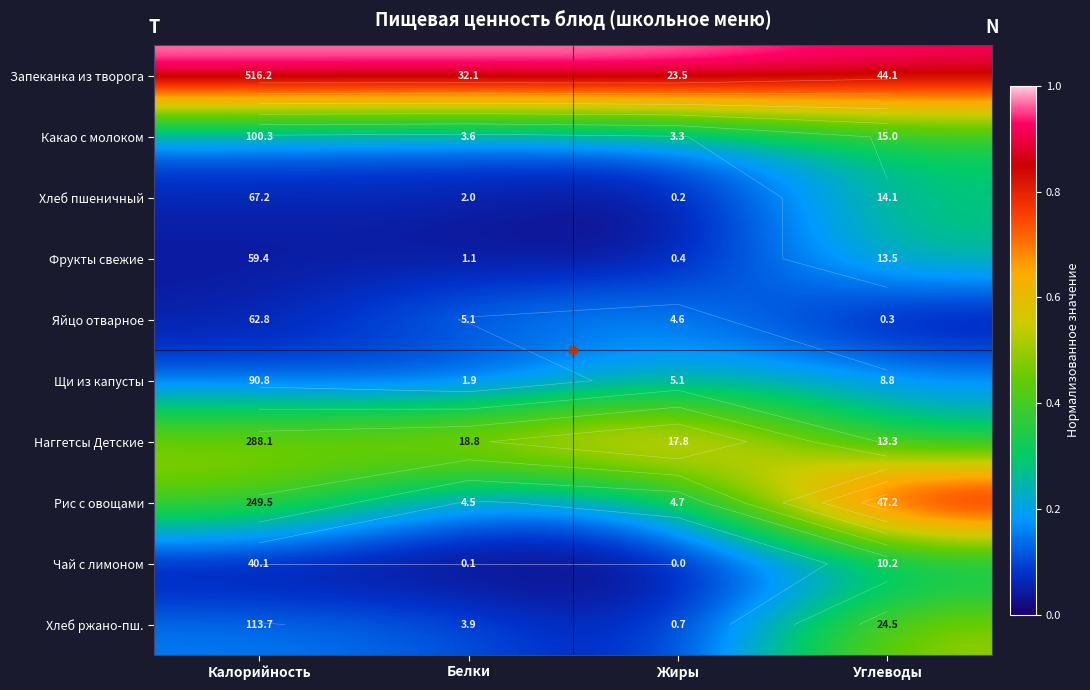

How many Яйцо отварное values are between 0 and 1?

4